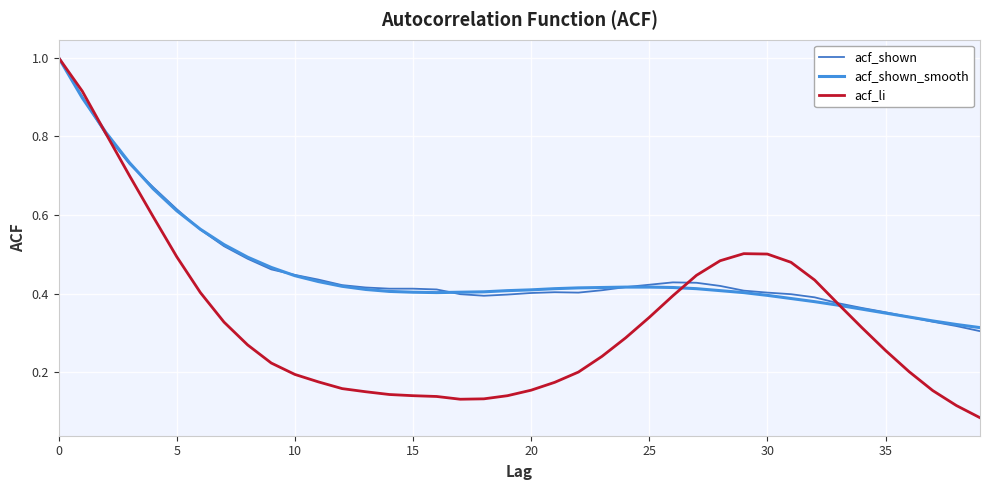

What is the label of the 1st point from the right?

39